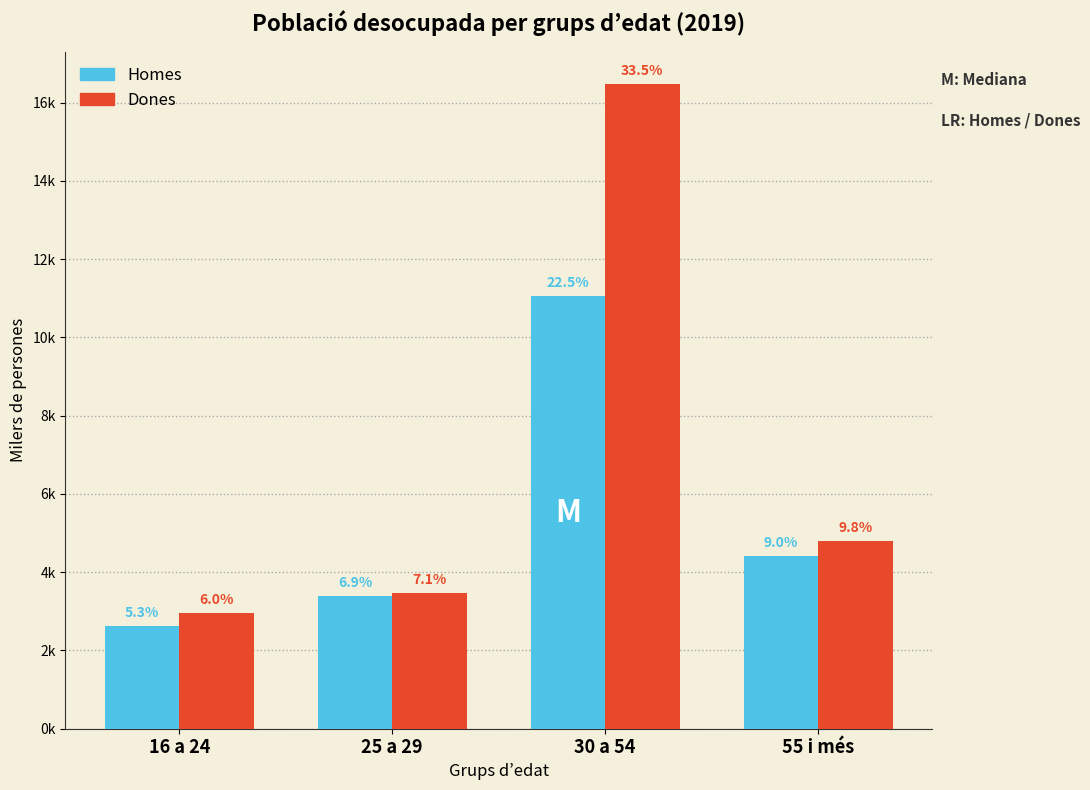

What are all the series names shown in the legend?

Homes, Dones